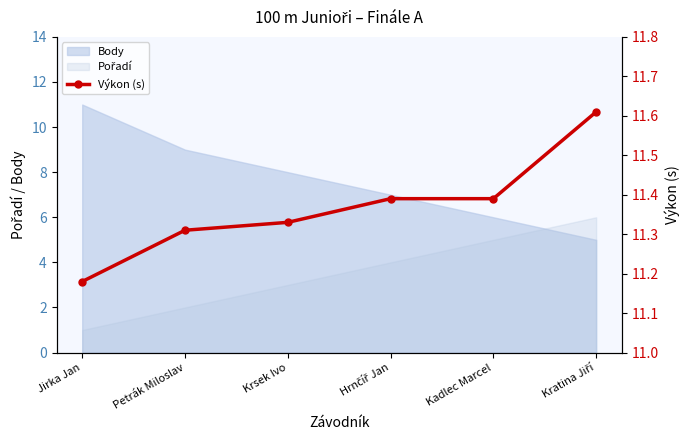

What position from the left is Kadlec Marcel?

5